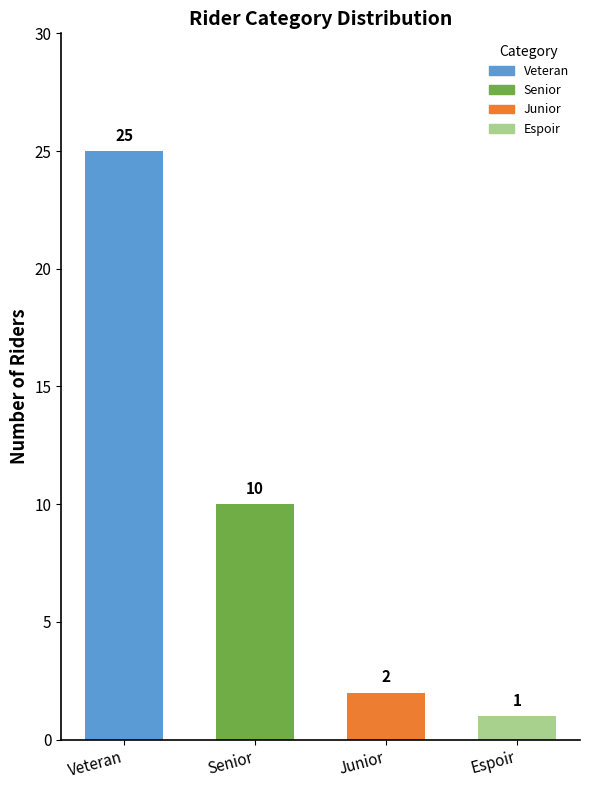

Reading right to left, list all the values displayed in this chart.

1	2	10	25